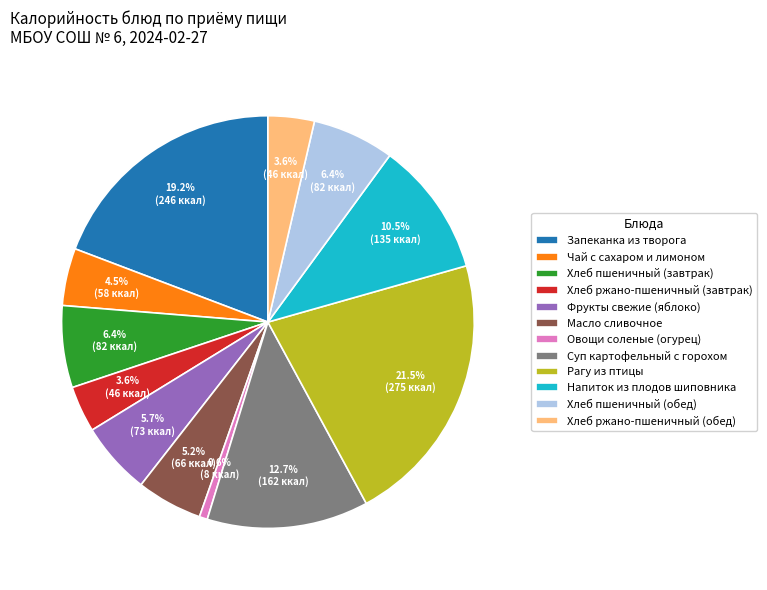

The Фрукты свежие (яблоко) slice represents 6% of the pie. True or false?

True